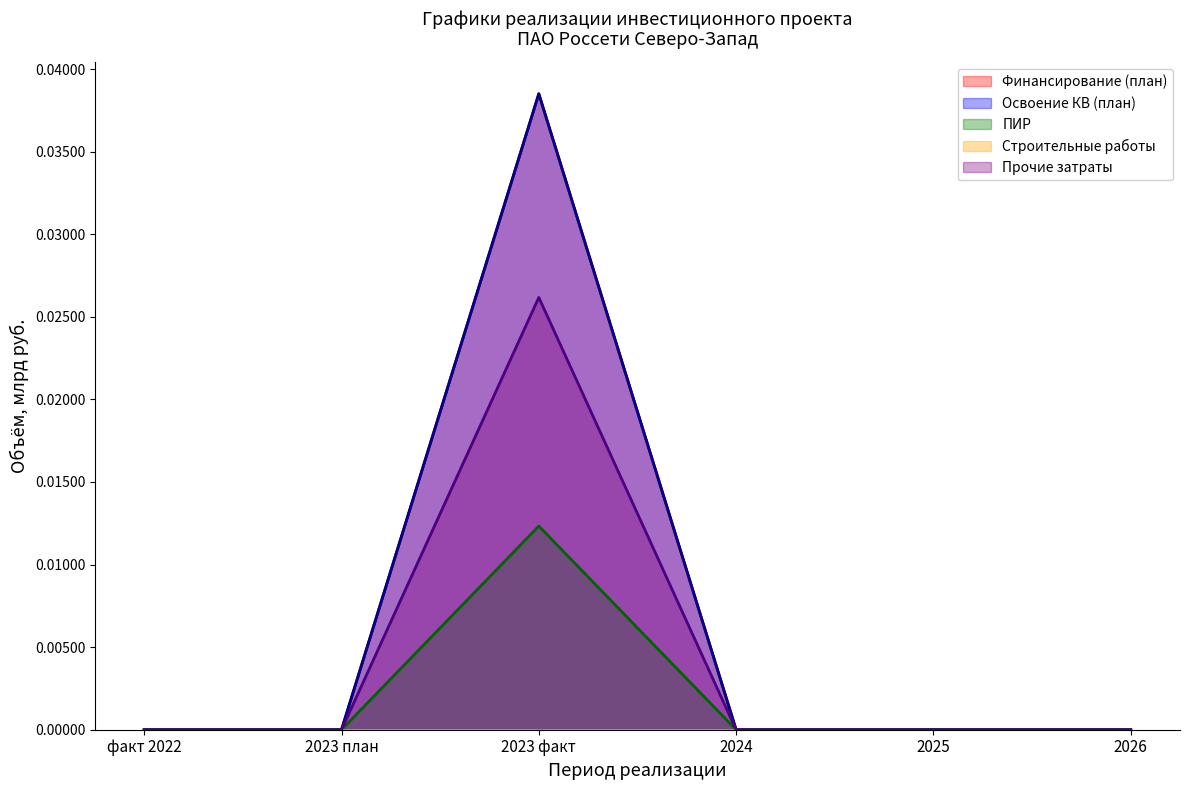

True or false: Финансирование (план) and Освоение КВ (план) intersect in this chart.

False